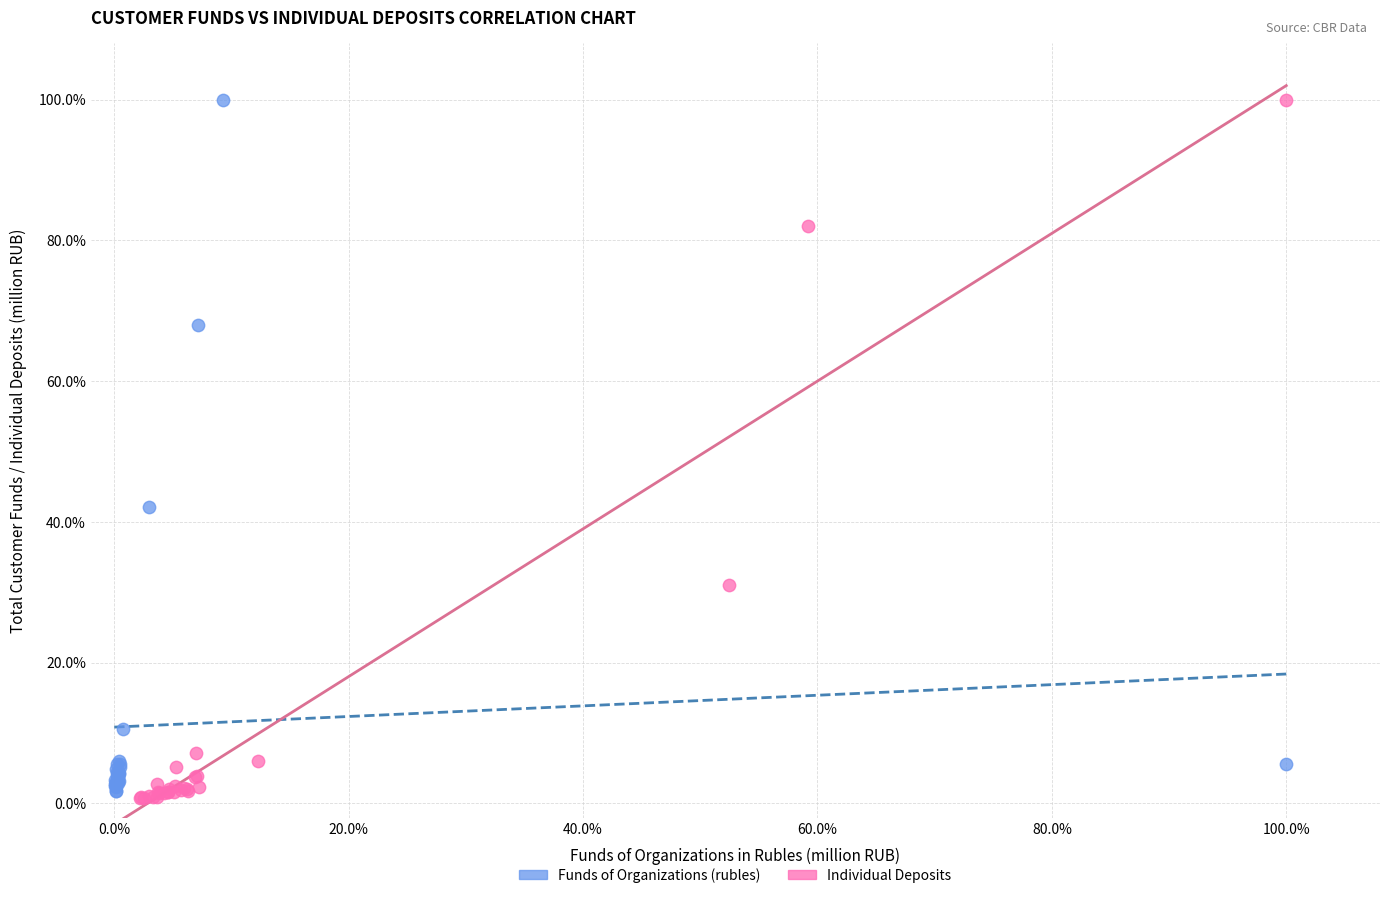

What are all the series names shown in the legend?

Funds of Organizations (rubles), Individual Deposits